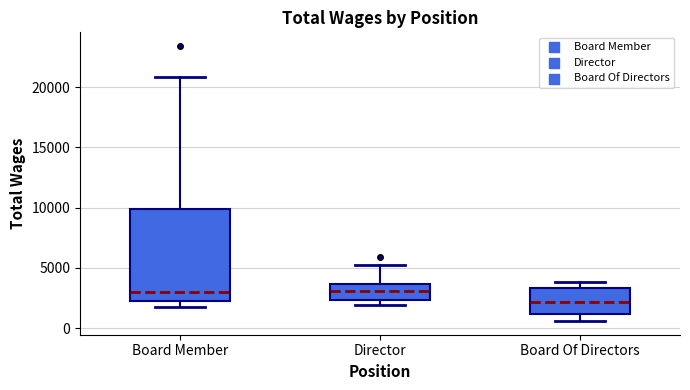

Where is the upper edge of the box for Board Of Directors on the y-axis? The values are not printed on the chart, so give them approximately, as read against the axis.

3500